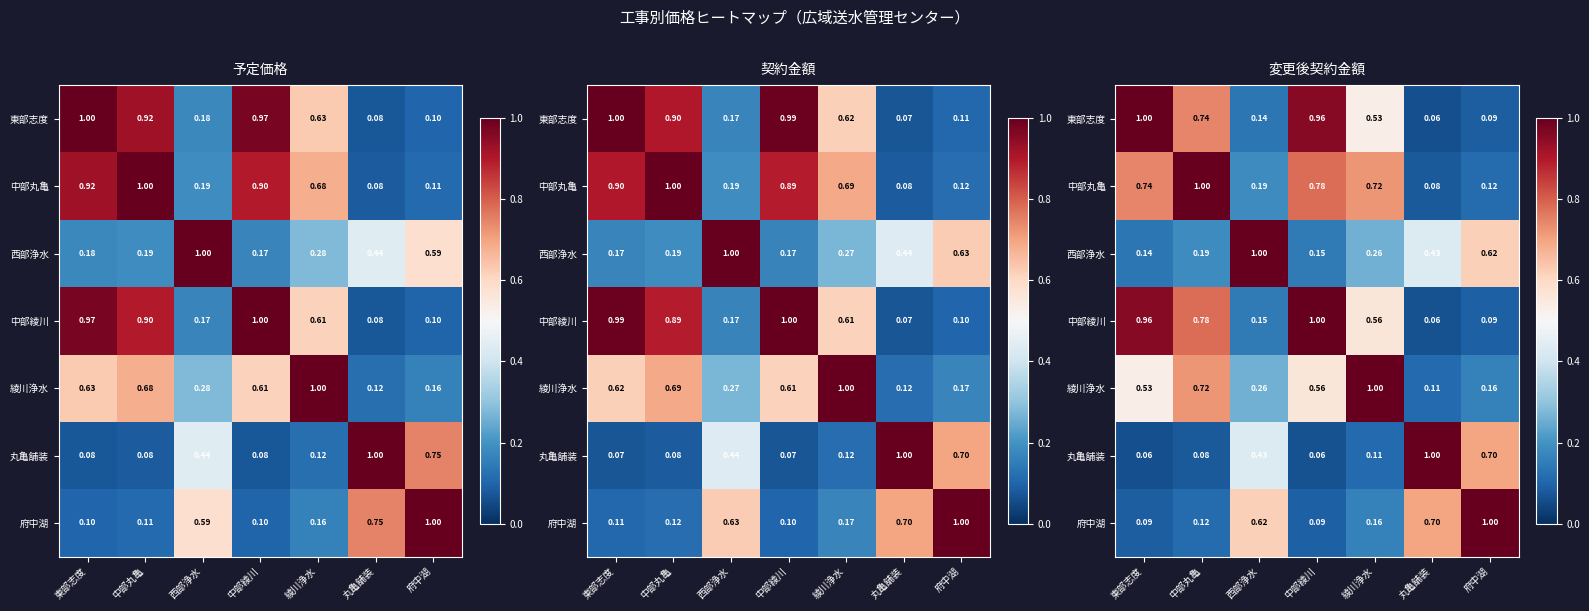

Between 丸亀舗装 and 東部志度, which is larger?

東部志度